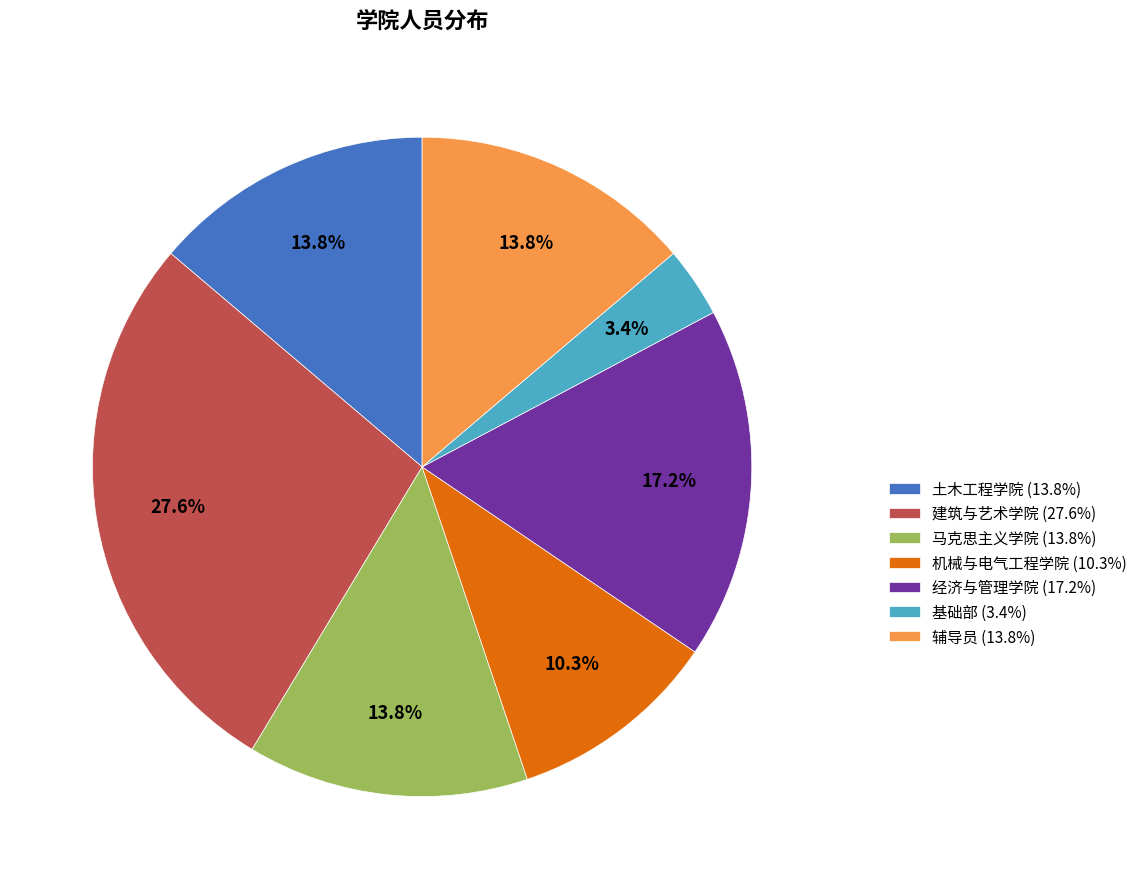

To the nearest percent, what is the difference between the 经济与管理学院 and 马克思主义学院 slice percentages?

3%